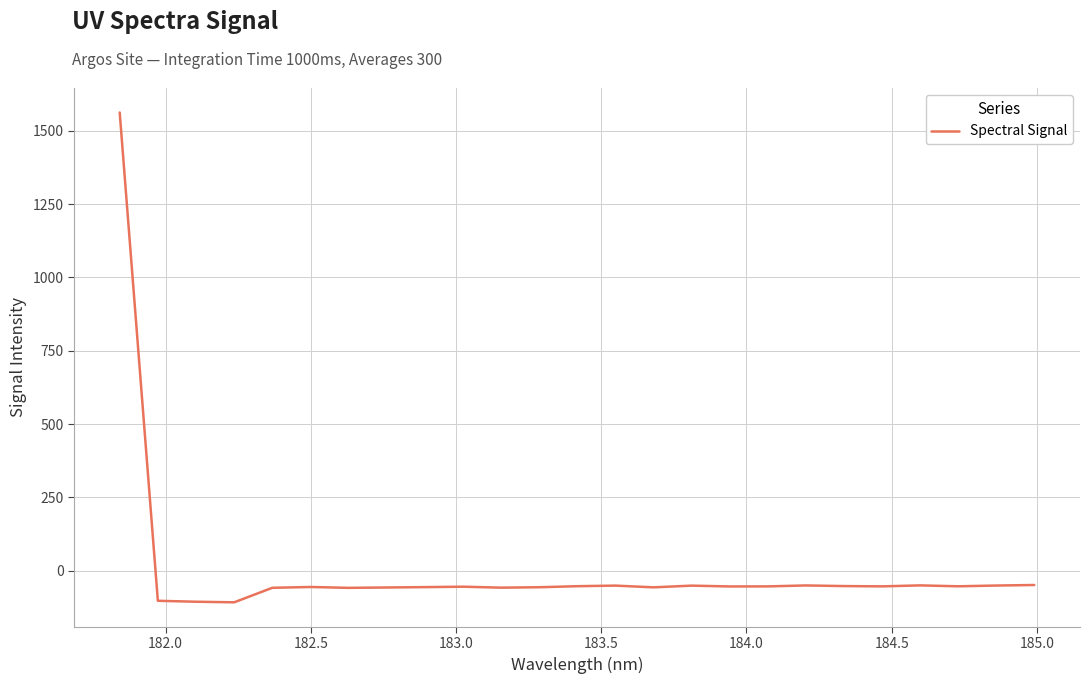

What is the difference between the maximum and minimum values?

1671.4